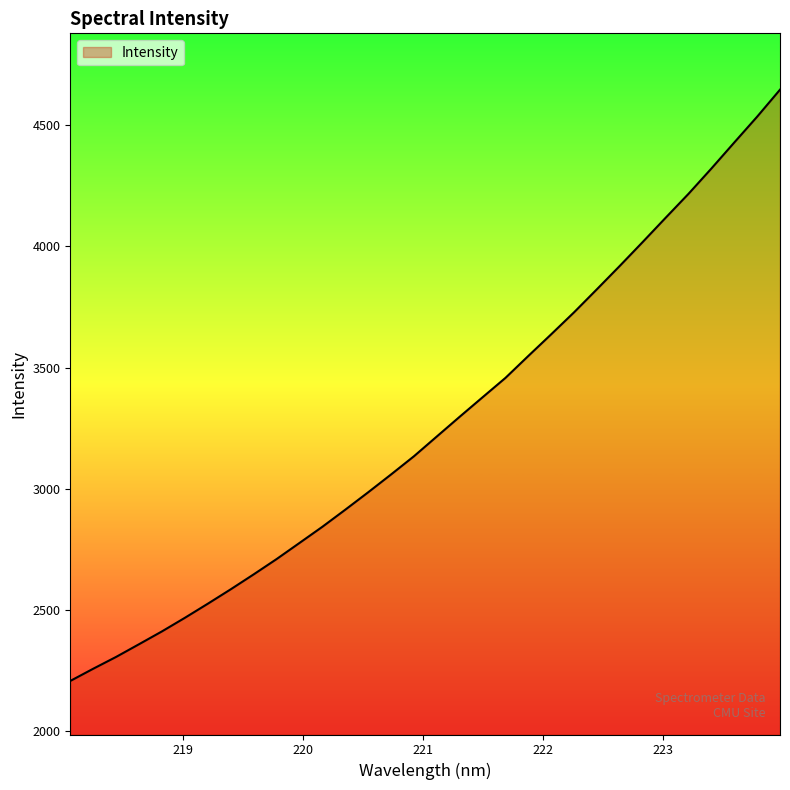

What is the minimum value shown in the chart?

2208.0